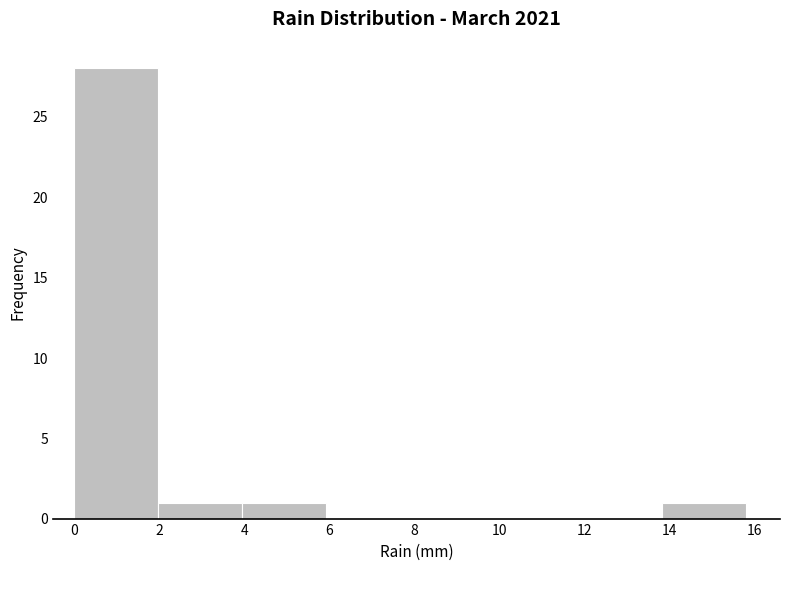

Reading left to right, transcribe this chart: for each bar, give the range it covers on the x-axis and its height. Neither the bar edges nor the heights are printed on the chart, so give them approximately, as read against the axes.

0.0 to 2.0: 28
2.0 to 4.0: 1
4.0 to 6.0: 1
6.0 to 8.0: 0
8.0 to 9.8: 0
9.8 to 11.8: 0
11.8 to 13.8: 0
13.8 to 15.8: 1